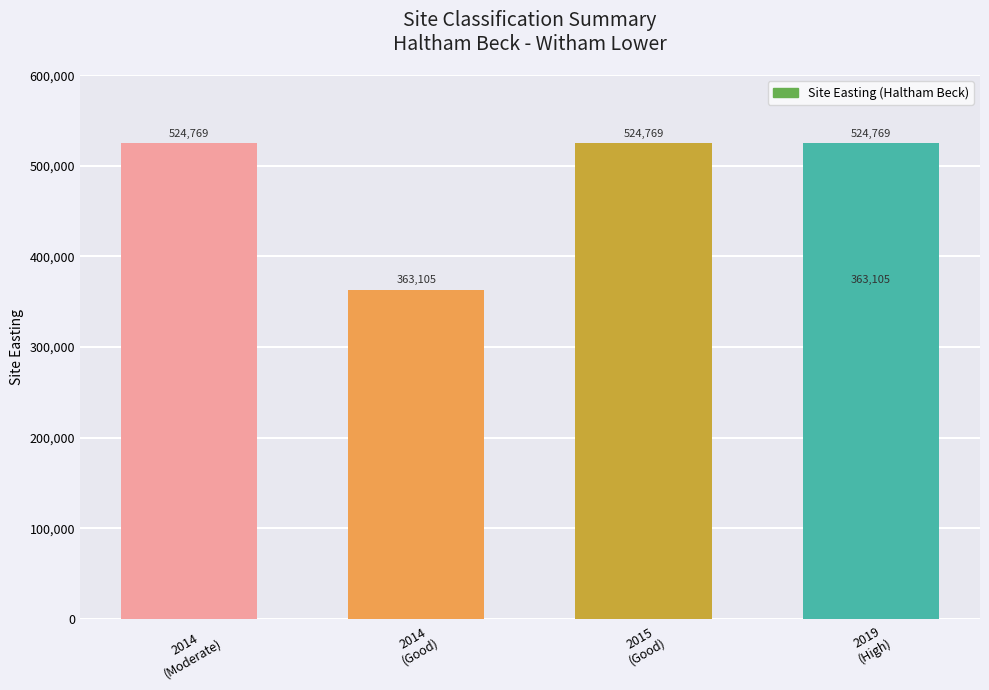

Which category has the lowest value across all series?

2014
(Good)